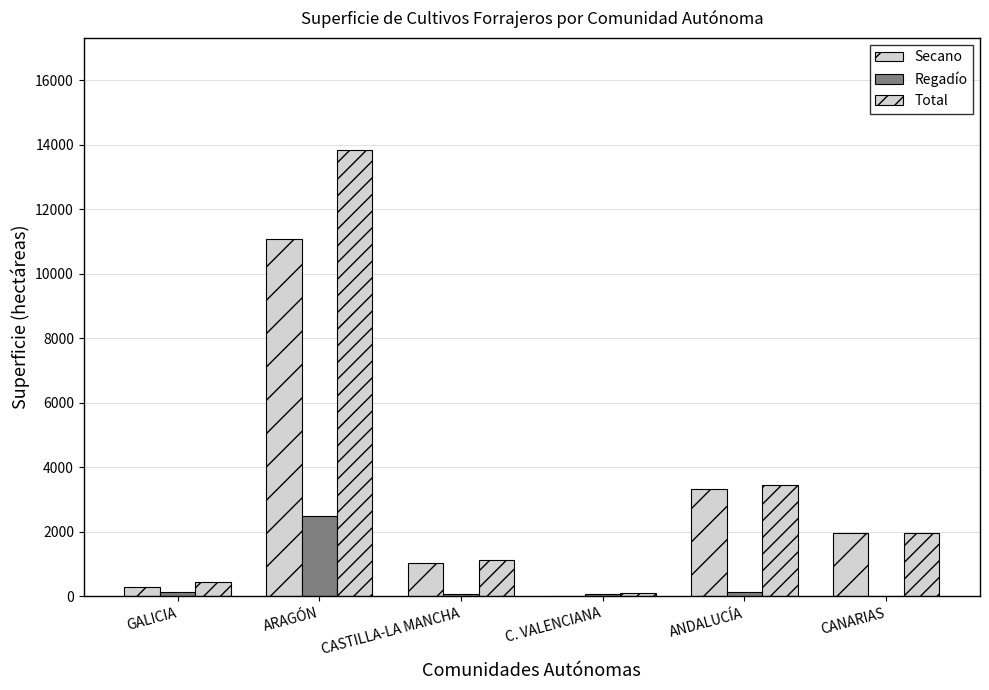

What value does the Regadío series have at GALICIA?

145